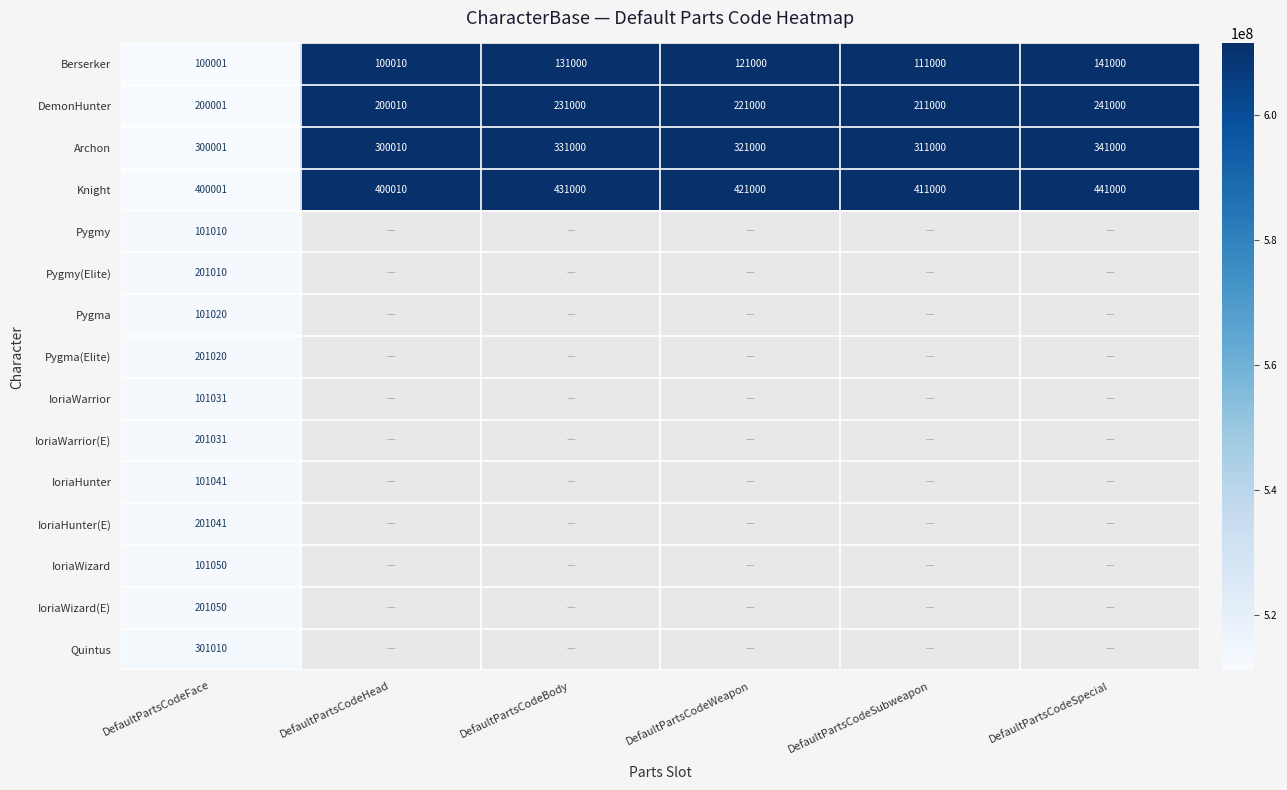

The value of Quintus at DefaultPartsCodeFace is 520526. True or false?

False